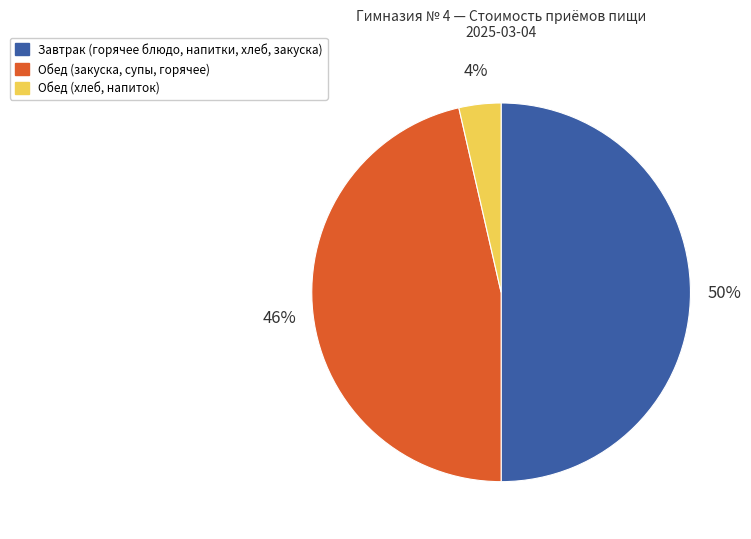

To the nearest percent, what is the average slice percentage?

33%